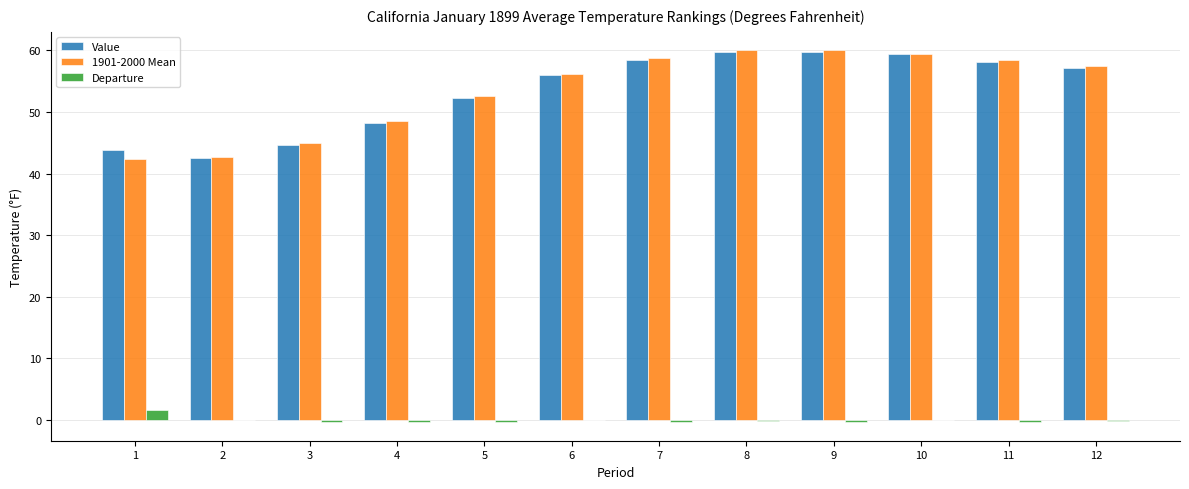

Count the number of data series in this chart.

3